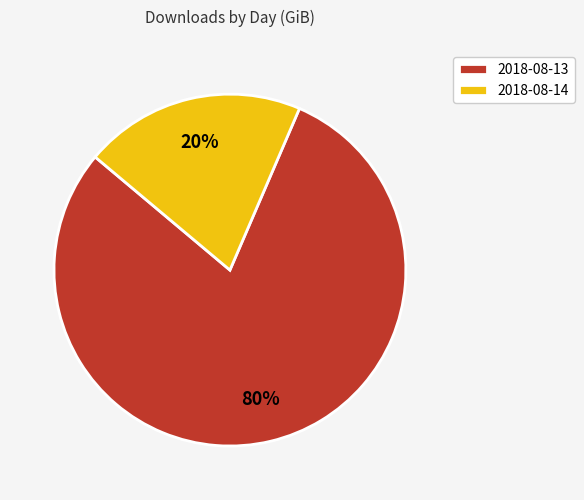

Do 2018-08-14 and 2018-08-13 together represent more than half of the pie?

Yes